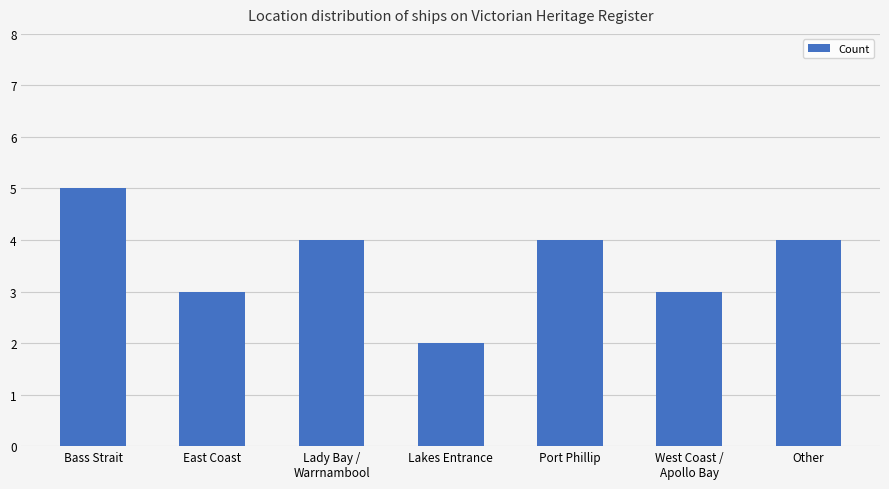

Which label corresponds to the smallest value in the chart?

Lakes Entrance